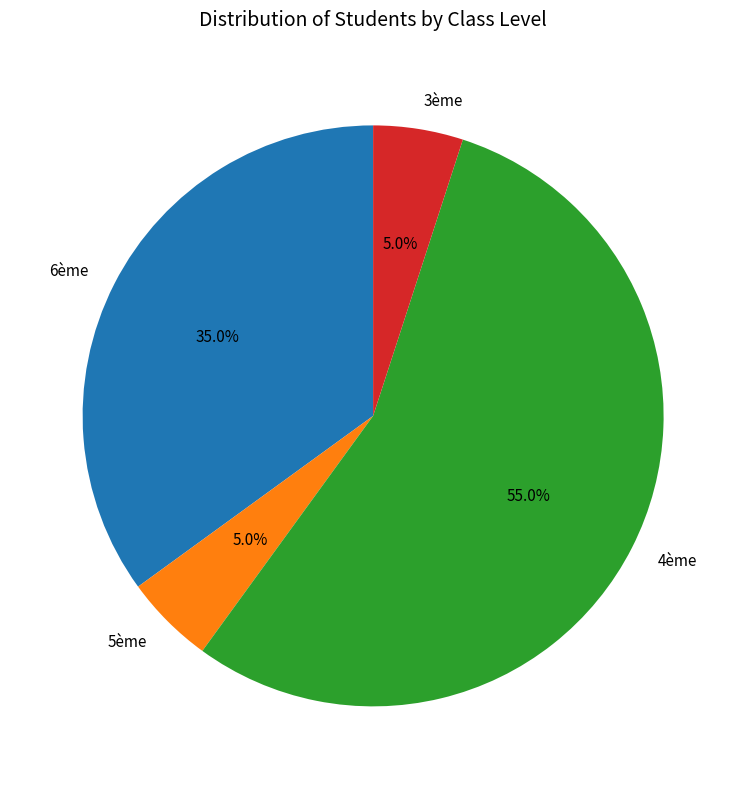

How much of the chart is everything except 4ème?

45.0%